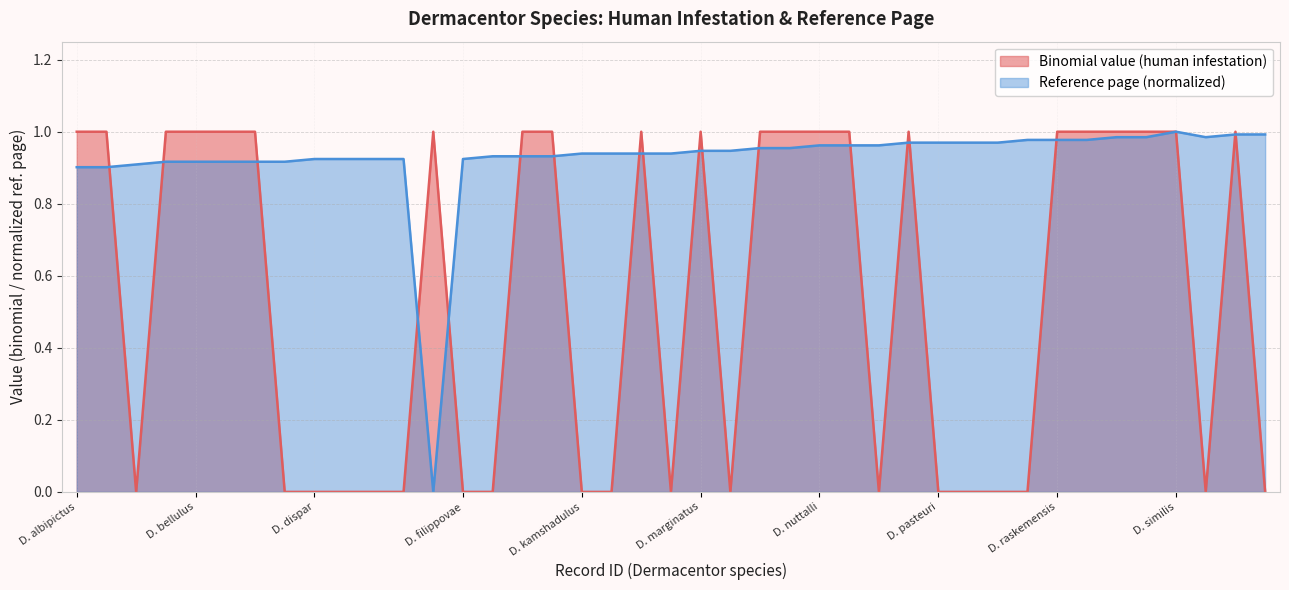

What is the label of the 23rd point from the right?

D. laothaiensis